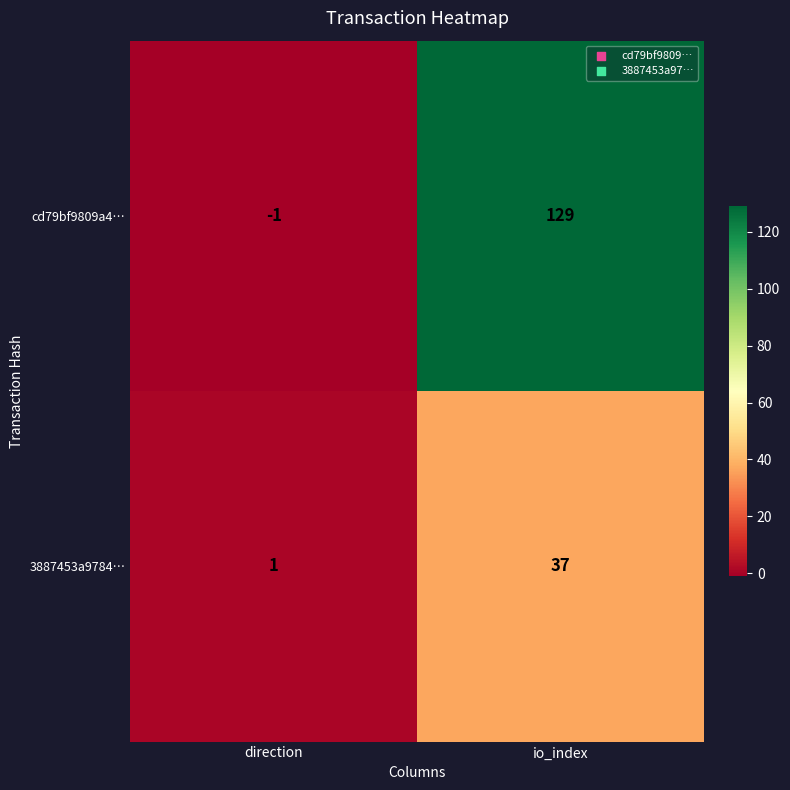

At which category is the sum across all series the highest?

io_index